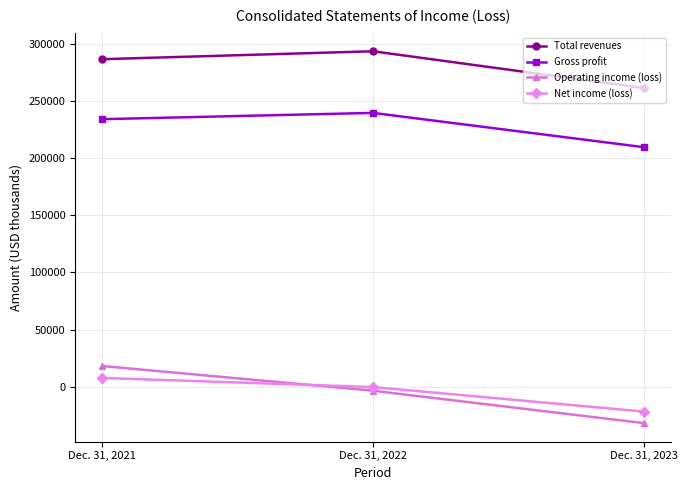

What is the value of the Operating income (loss) point at the 2nd from the left?

-3339